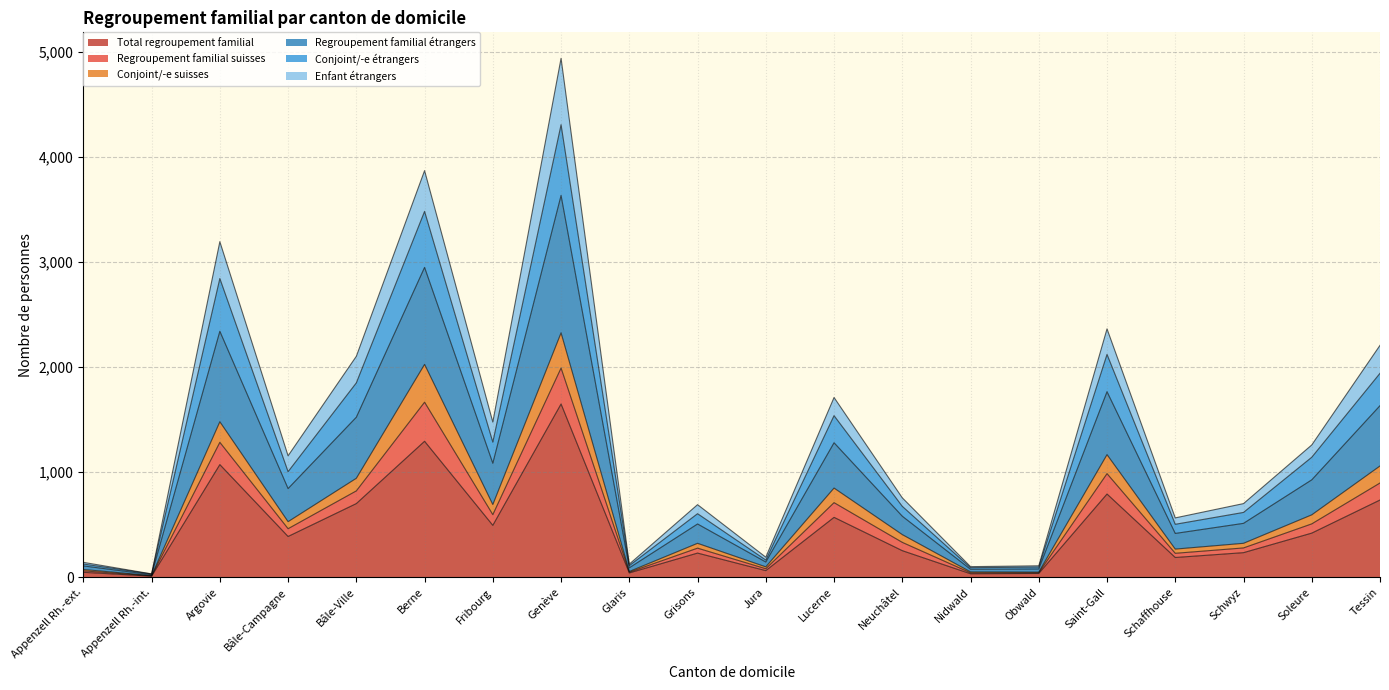

True or false: Regroupement familial suisses has more than 1 points higher than both neighbors.

True